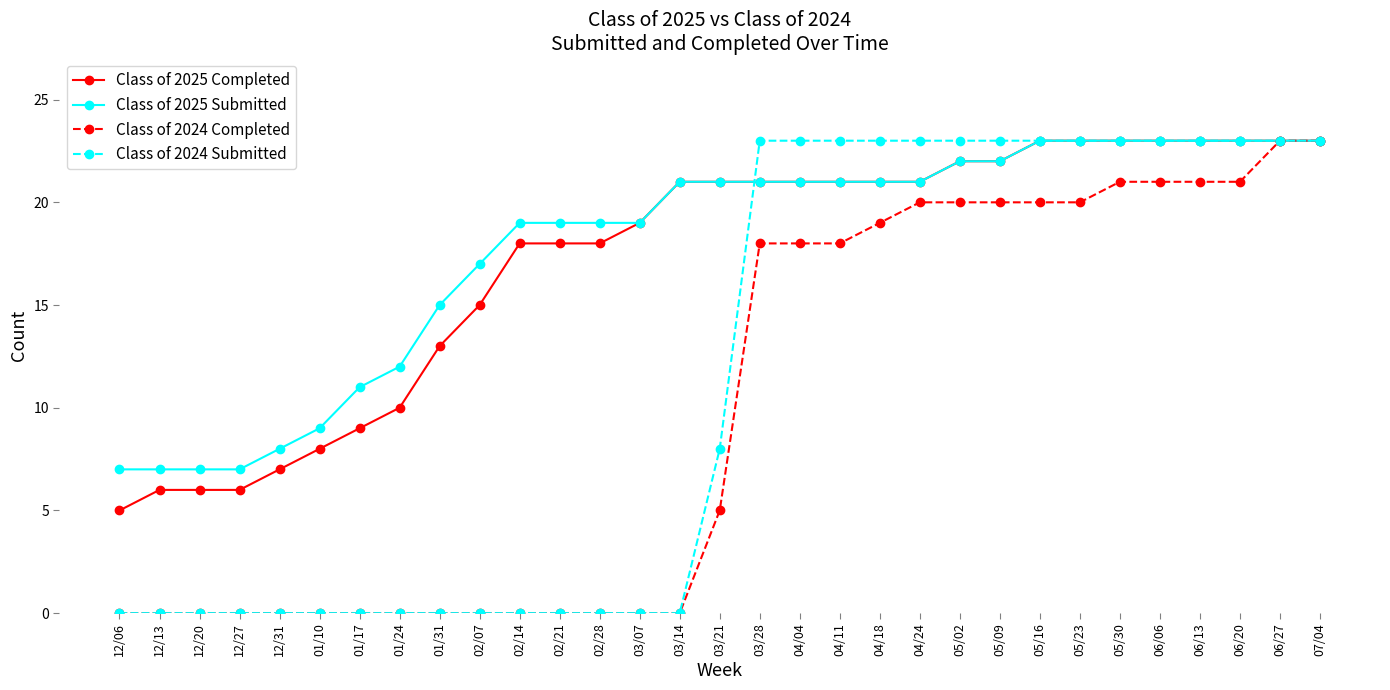

What is the maximum value shown in the chart?

23